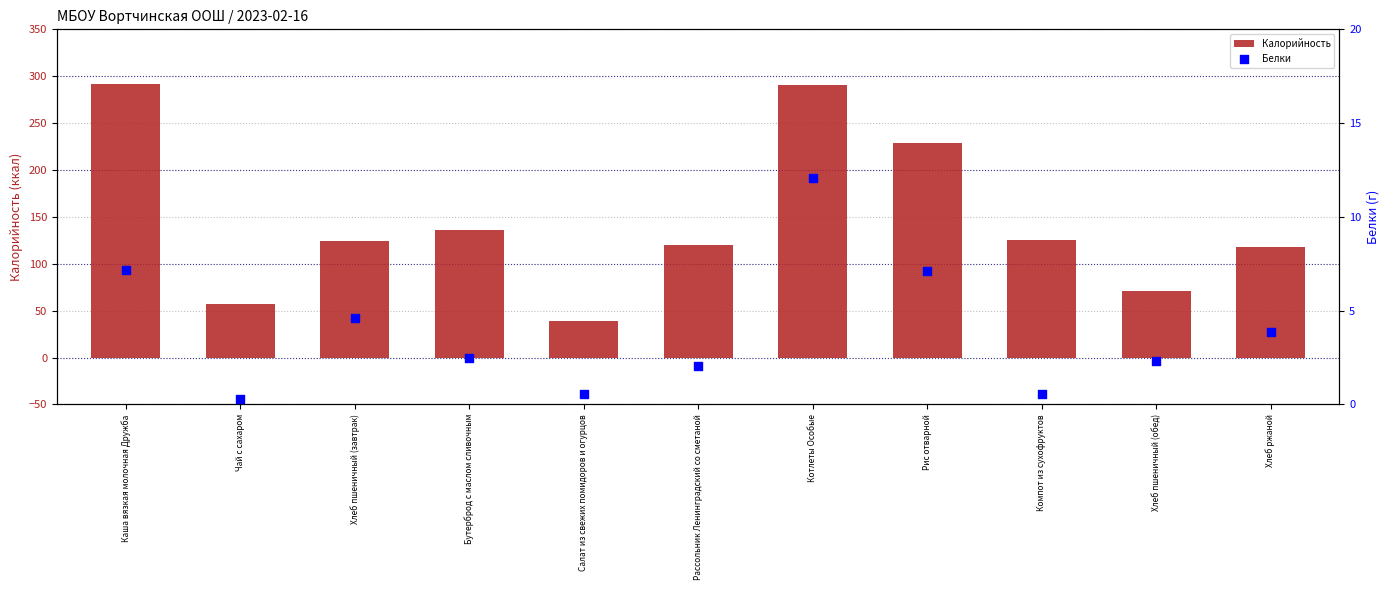

What are all the series names shown in the legend?

Калорийность, Белки